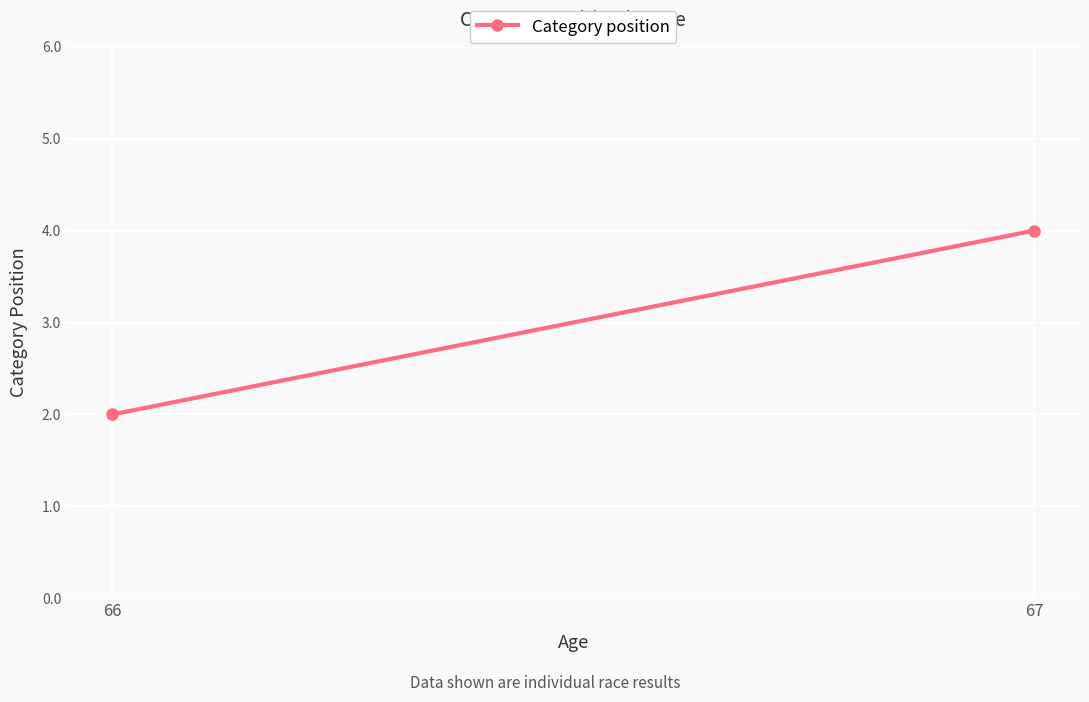

Reading left to right, list all the values displayed in this chart.

66=2	67=4